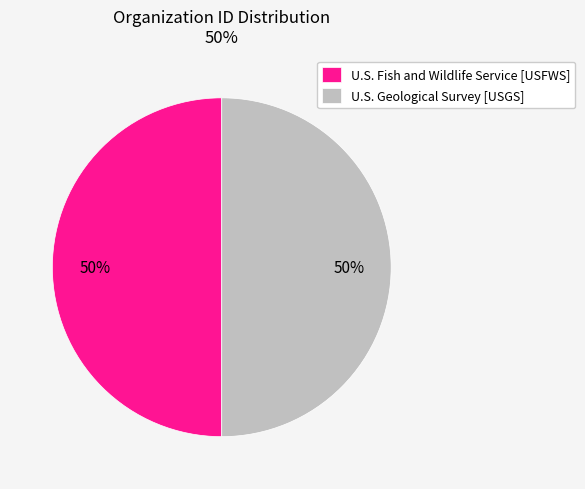

Do U.S. Geological Survey [USGS] and U.S. Fish and Wildlife Service [USFWS] together represent more than half of the pie?

Yes